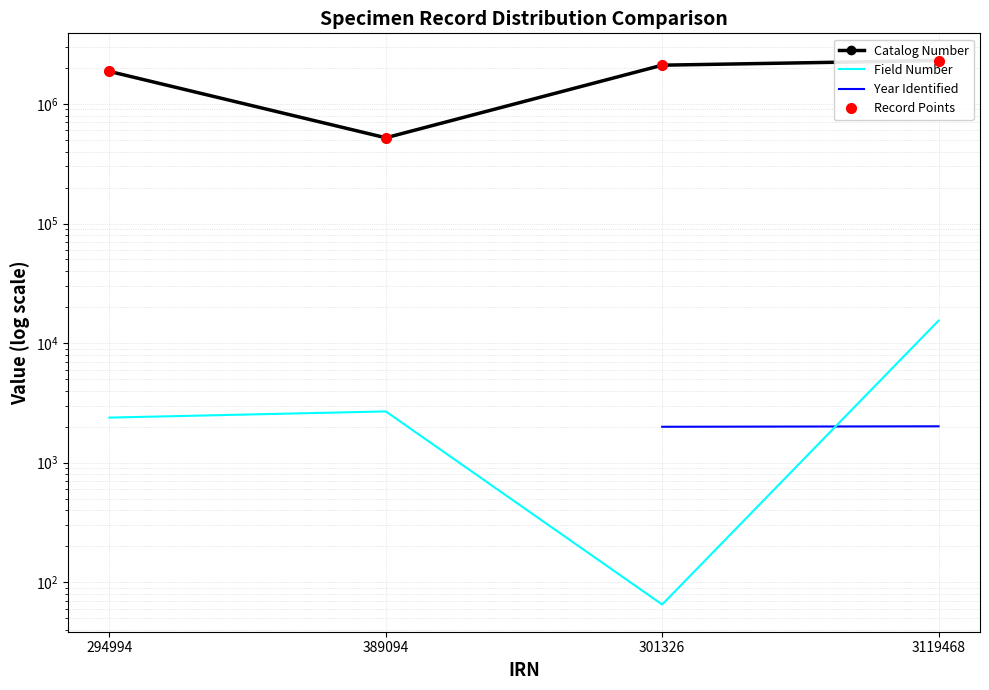

True or false: Field Number and Record Points intersect in this chart.

False